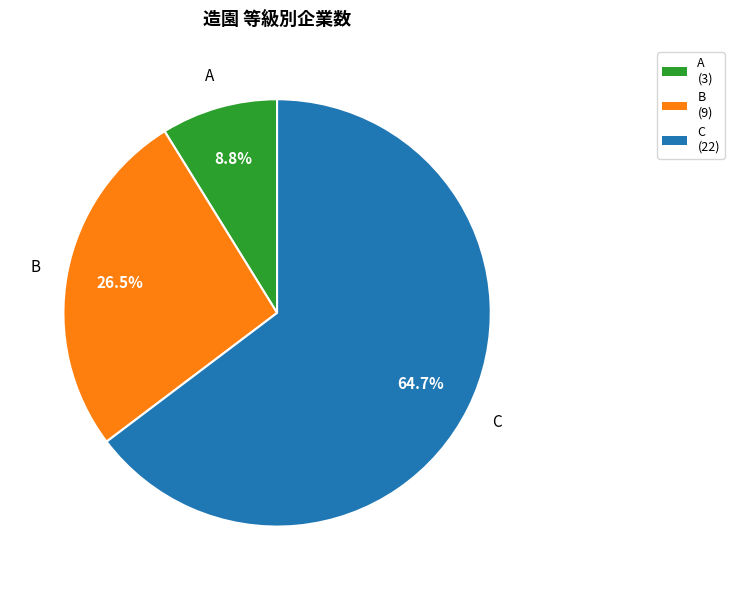

Does any single category account for the majority?

Yes